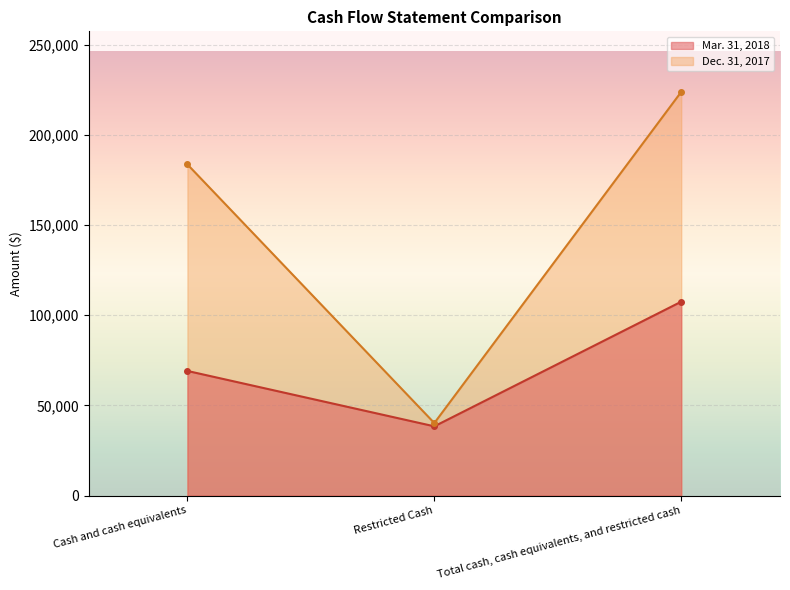

What is the sum of all Mar. 31, 2018 values?

214974